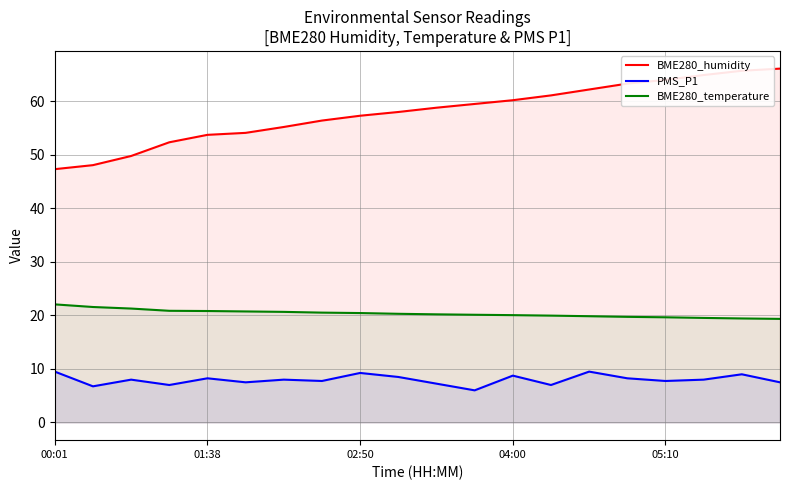

How many interior local peaks does the PMS_P1 series have?

7